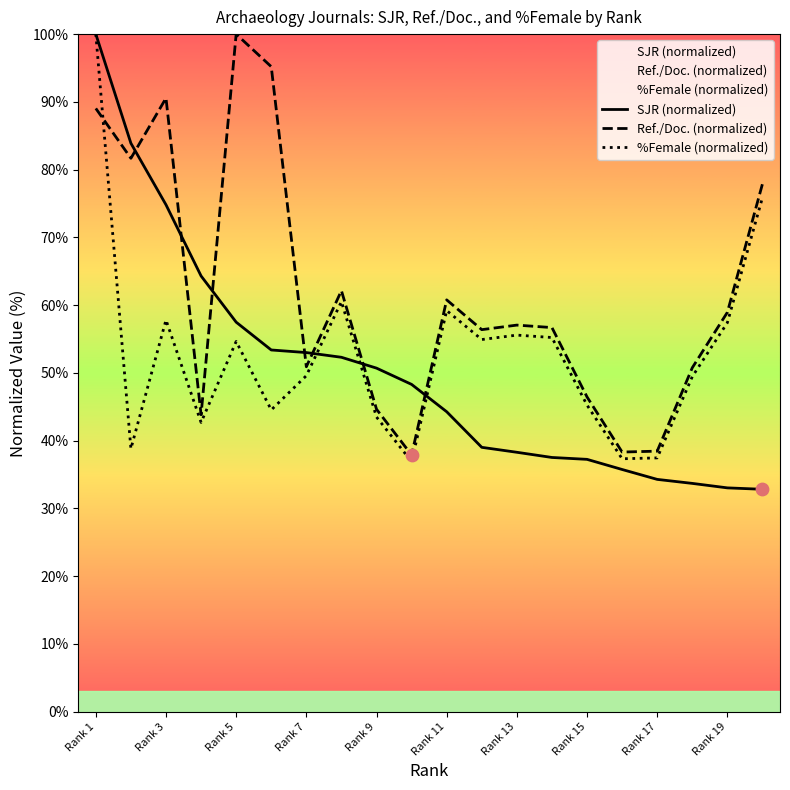

Which series contains the lowest Y value?

SJR (normalized)